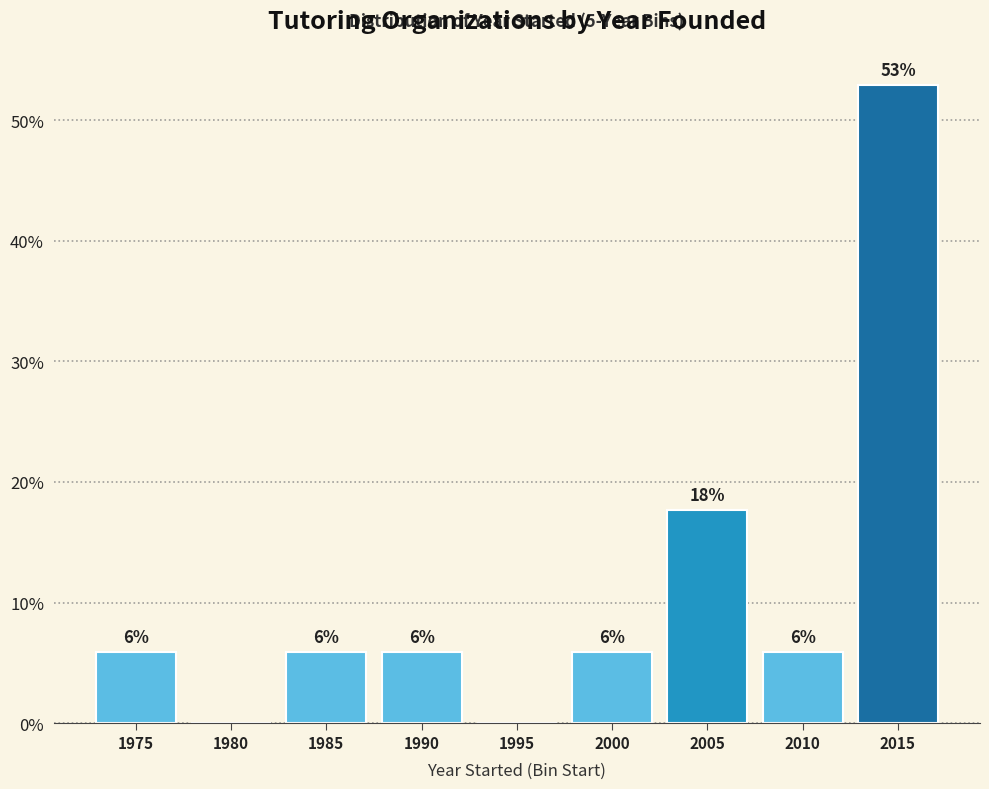

Are the bars horizontal?

No